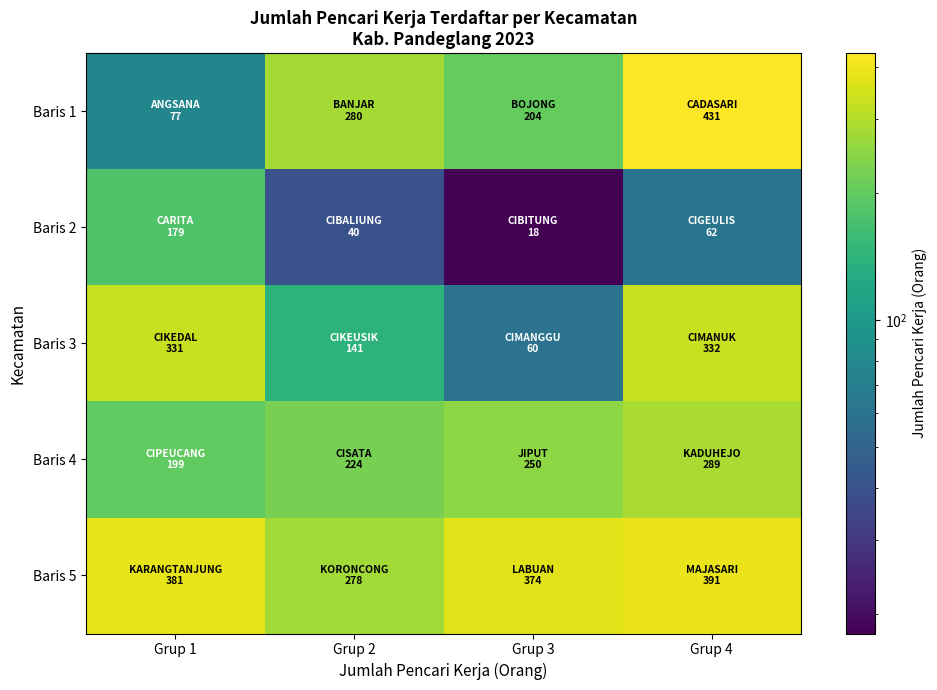

What is the total value across all series at Grup 4?

1505